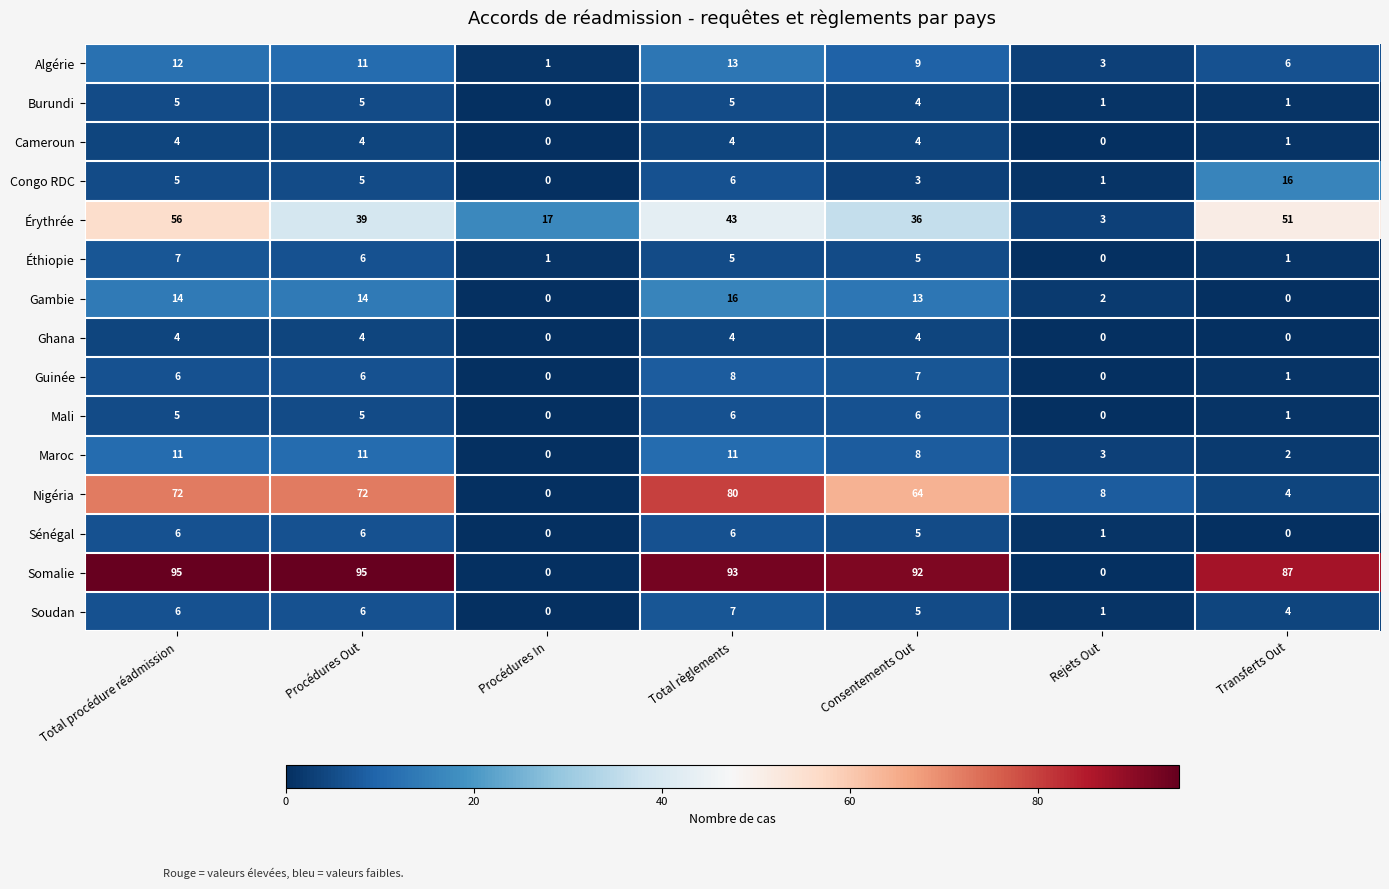

Count the number of data series in this chart.

15